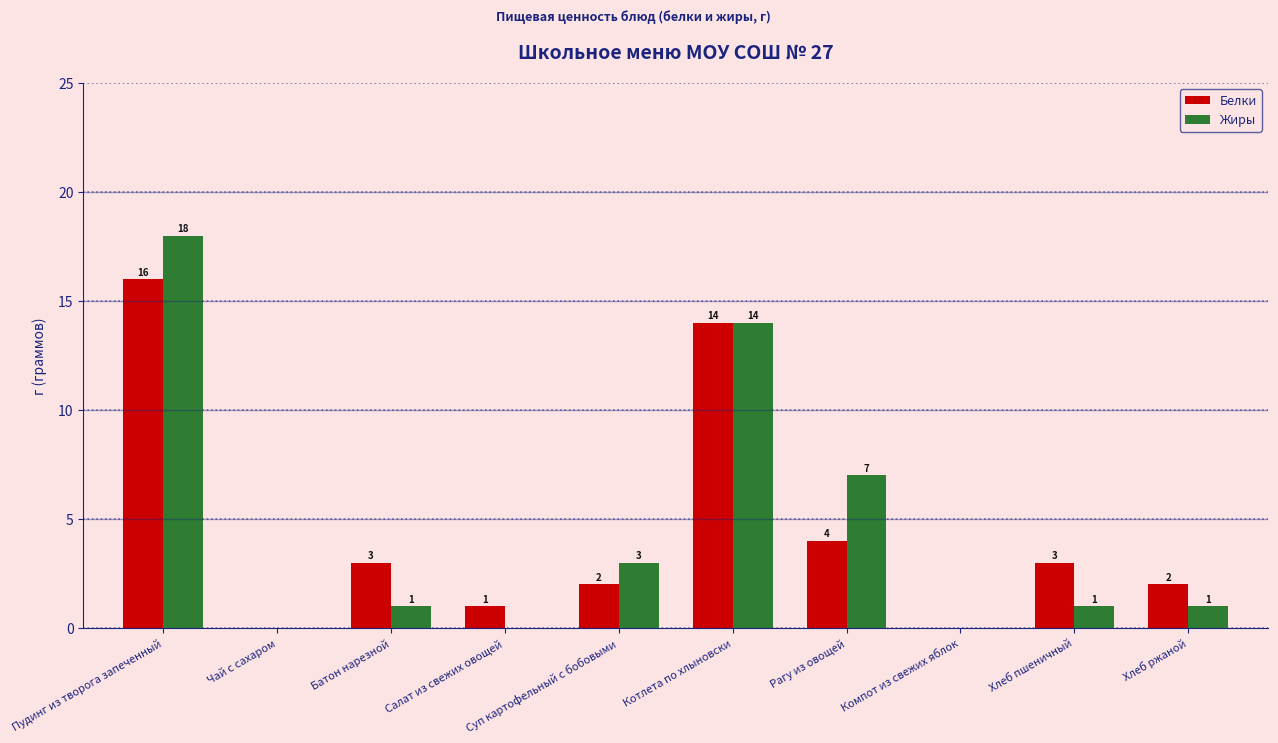

What is the total value across all series at Рагу из овощей?

11